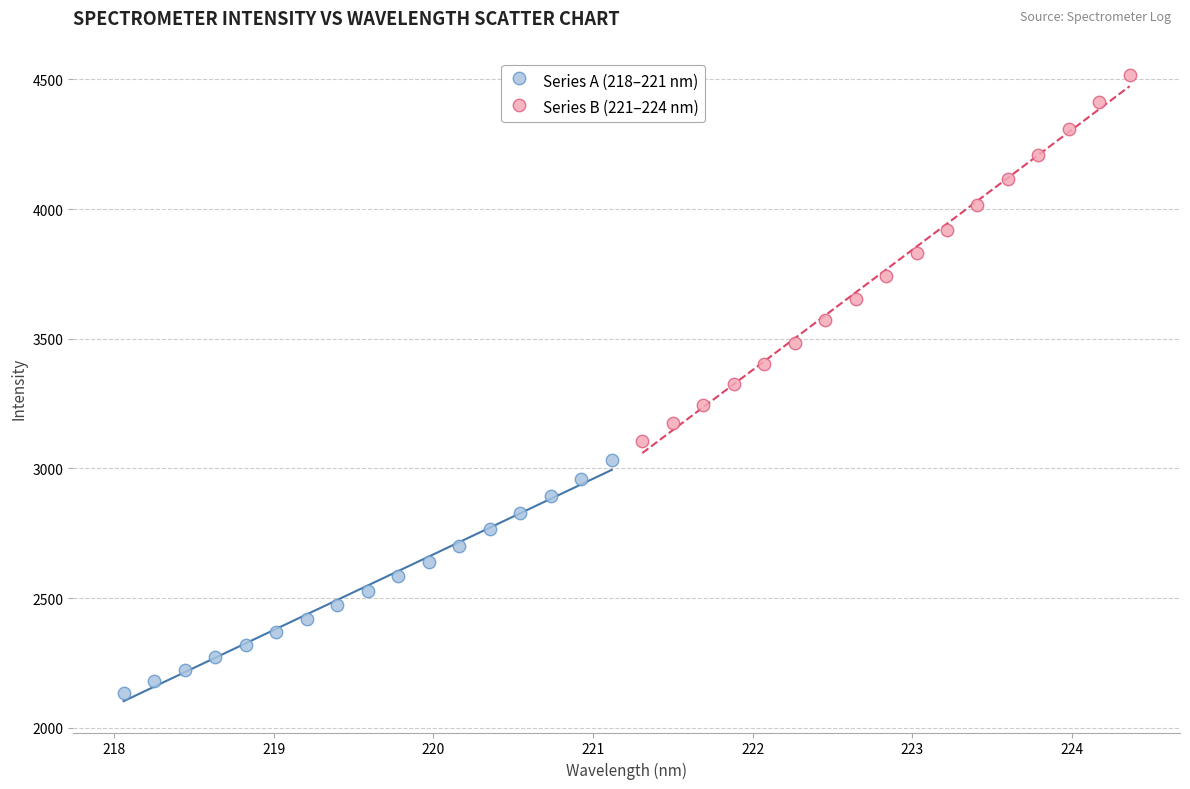

What are all the series names shown in the legend?

Series A (218–221 nm), Series B (221–224 nm)